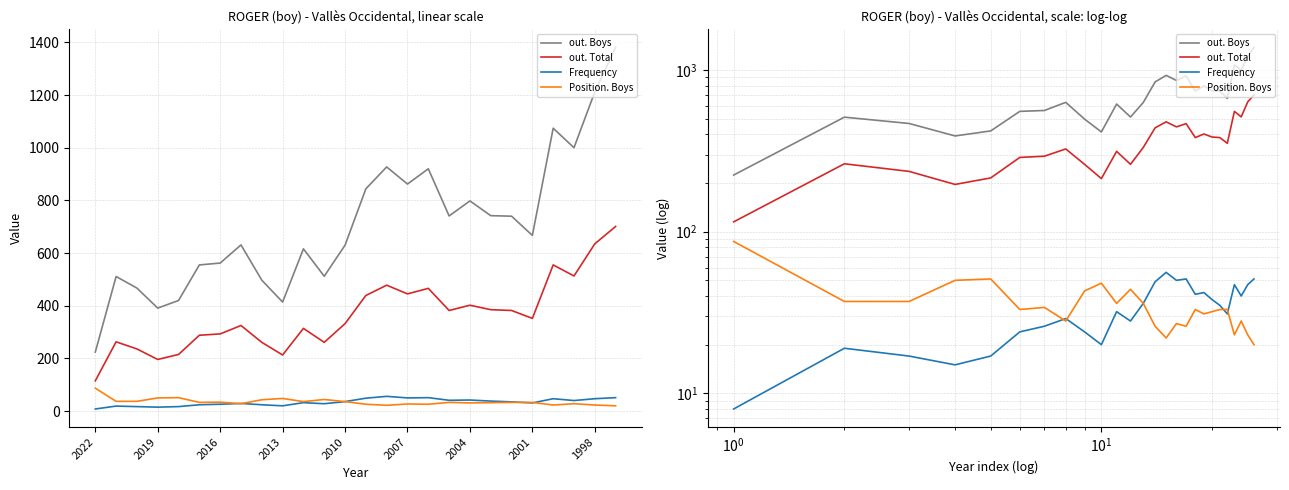

Which series has the largest range (max minus min)?

out. Boys